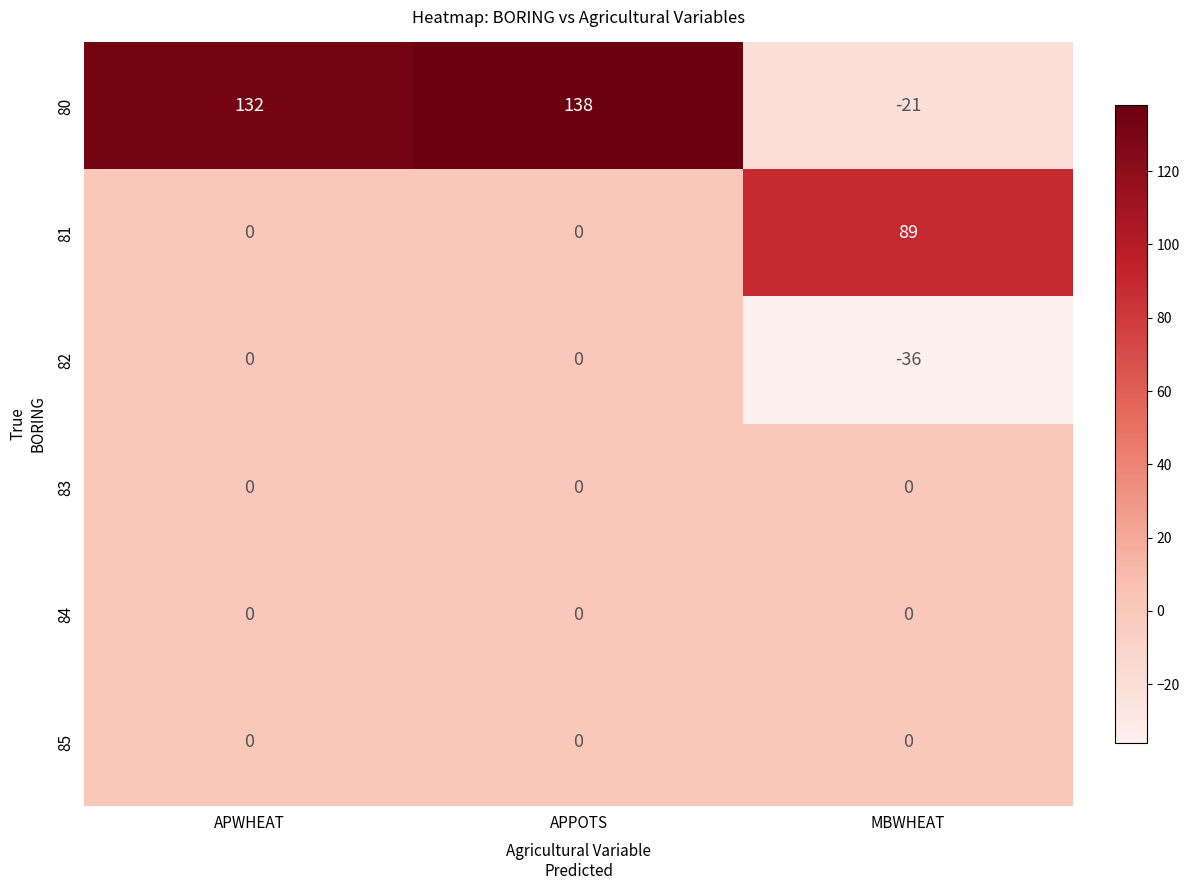

Which series changed the most between APWHEAT and MBWHEAT?

80